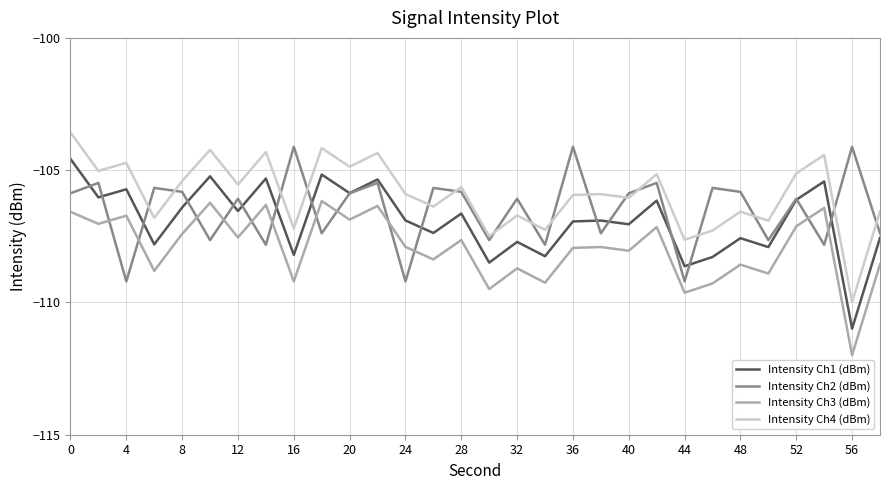

What is the sum of all Intensity Ch4 (dBm) values?

-3177.1